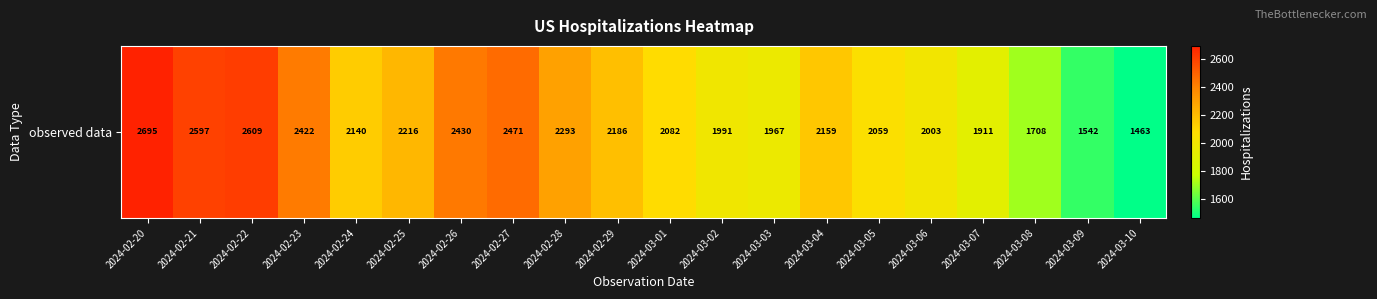

What is the smallest value displayed?

1463